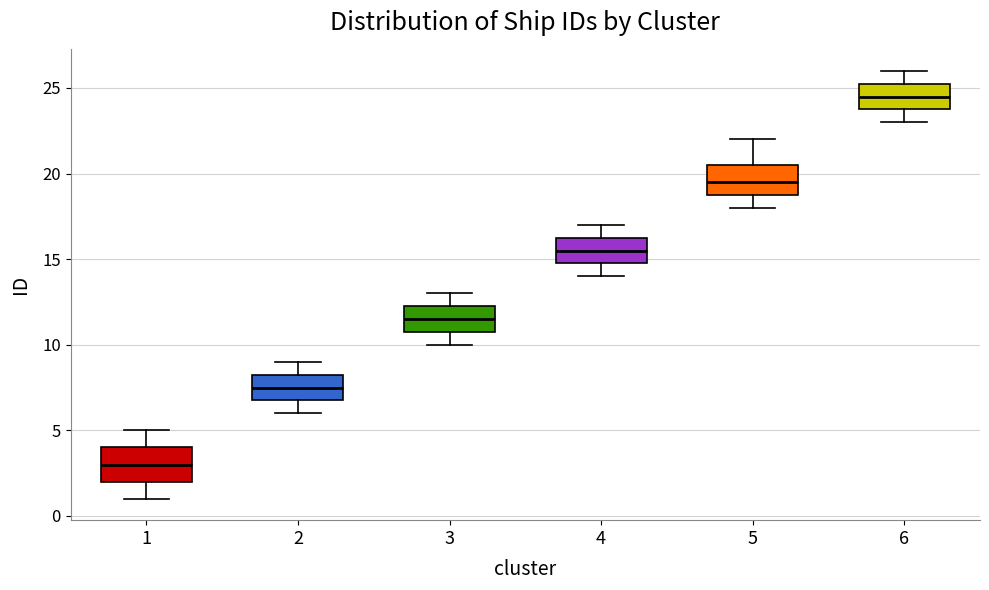

Reading left to right, transcribe this box plot: for each box, give where its median line is, the range the box spans, and where its two whiskers end, as read against the y-axis. The values are not printed on the chart, so give them approximately, as read against the axis.

1: median 3.0, box 2.0 to 4.0, whiskers 1.0 to 5.0
2: median 7.5, box 7.0 to 8.5, whiskers 6.0 to 9.0
3: median 11.5, box 11.0 to 12.5, whiskers 10.0 to 13.0
4: median 15.5, box 15.0 to 16.5, whiskers 14.0 to 17.0
5: median 19.5, box 19.0 to 20.5, whiskers 18.0 to 22.0
6: median 24.5, box 24.0 to 25.5, whiskers 23.0 to 26.0